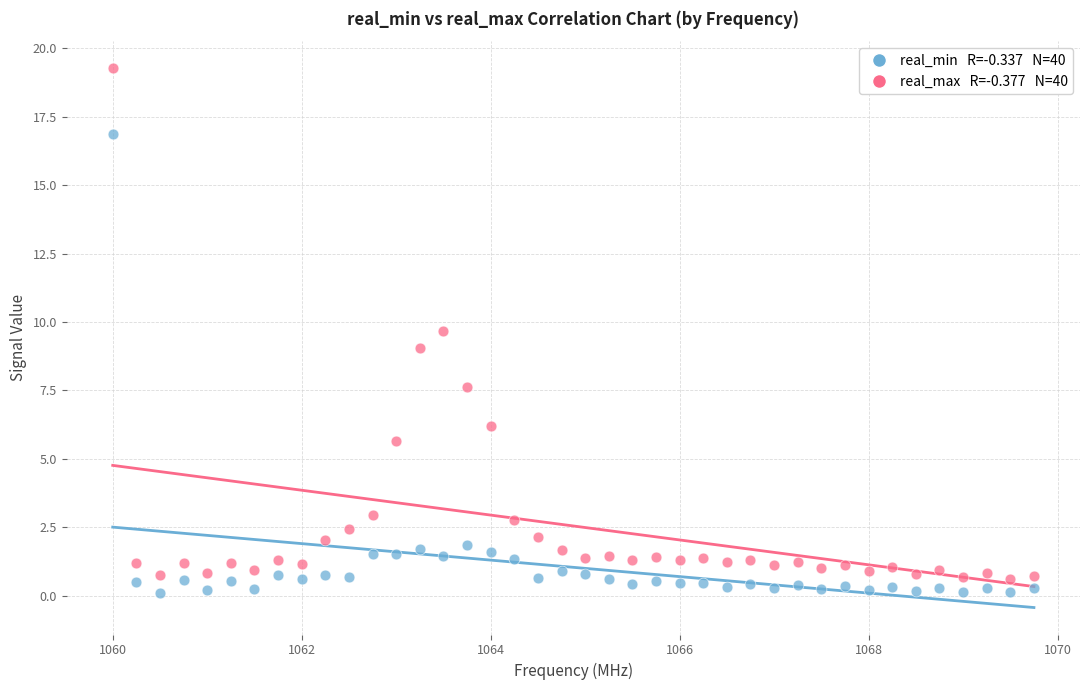

Across all data points, what is the range of Y values (max minus min)?

19.2